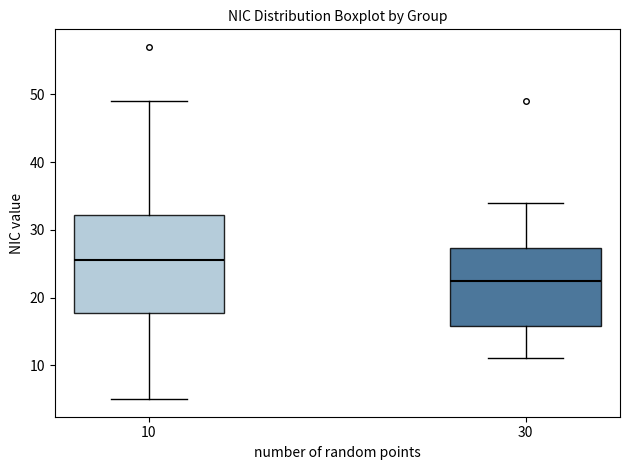

Which box has the lowest median line?

30